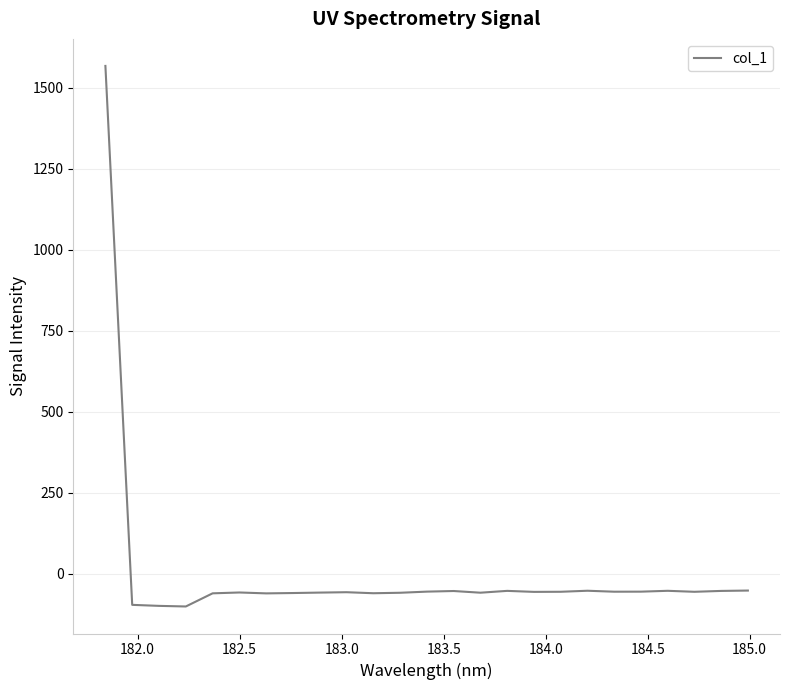

What is the minimum value shown in the chart?

-100.8